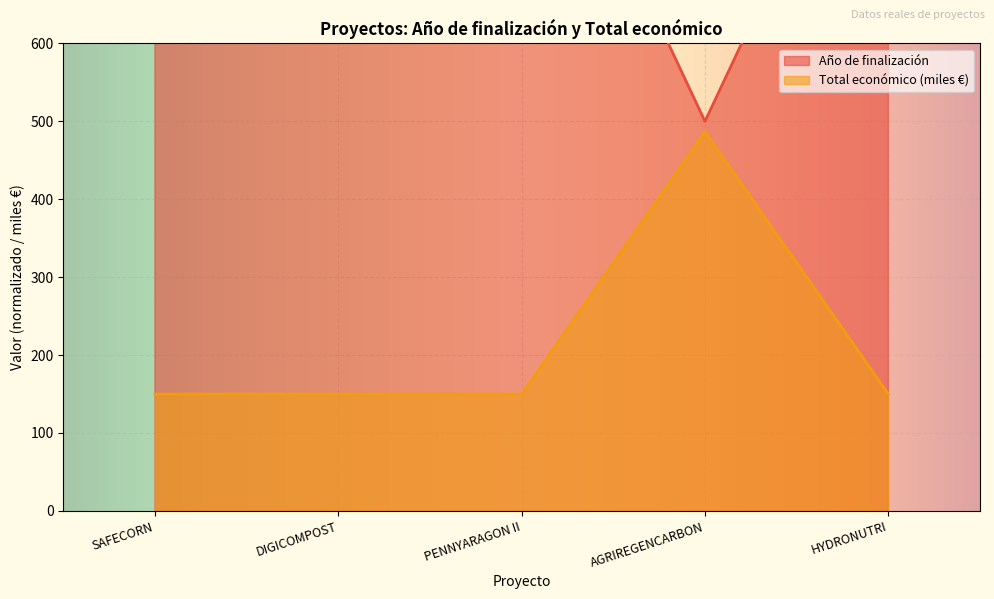

At AGRIREGENCARBON, list the series in order from smallest to largest.

Total económico, Año de finalización